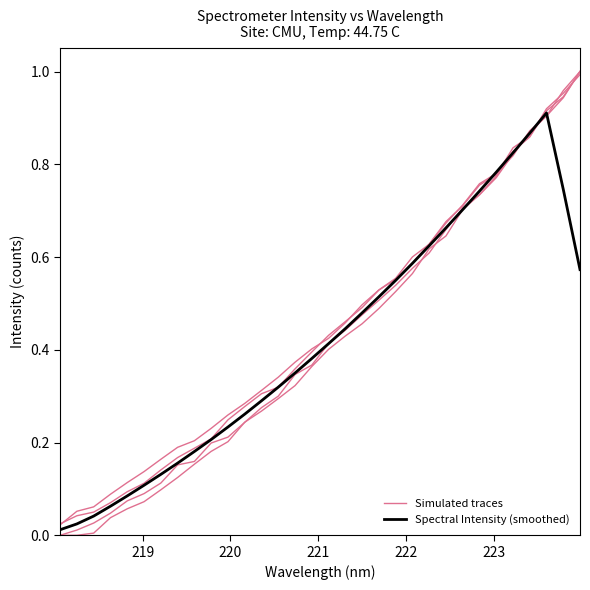

Is it true that Simulated traces equals 1.3 at 25?

False